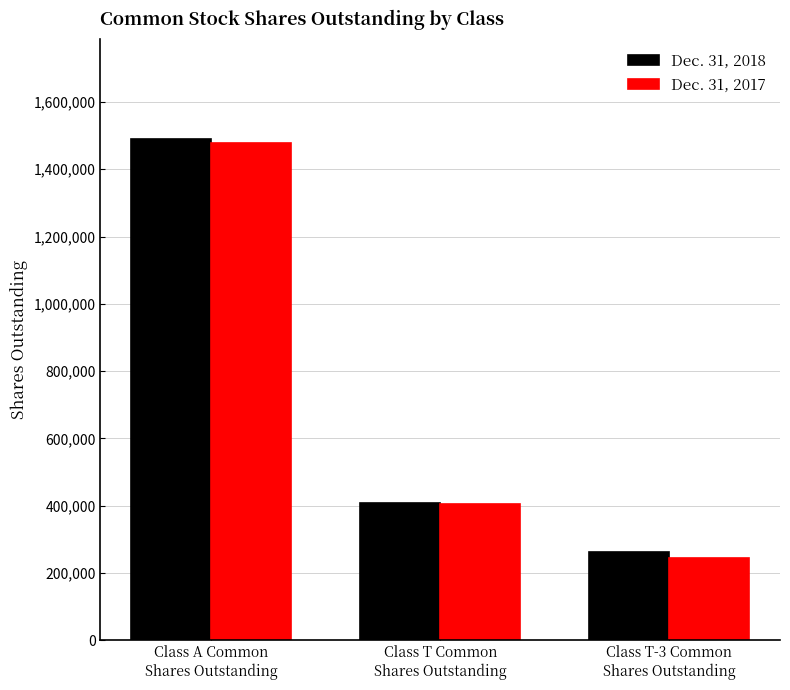

Are the bars horizontal?

No